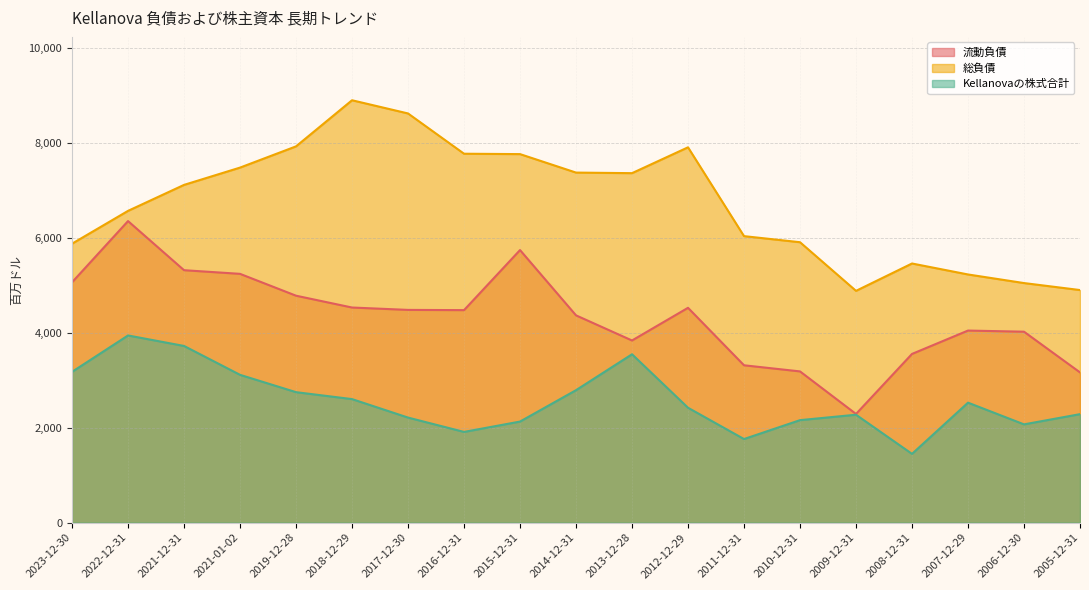

What is the minimum value shown in the chart?

1448